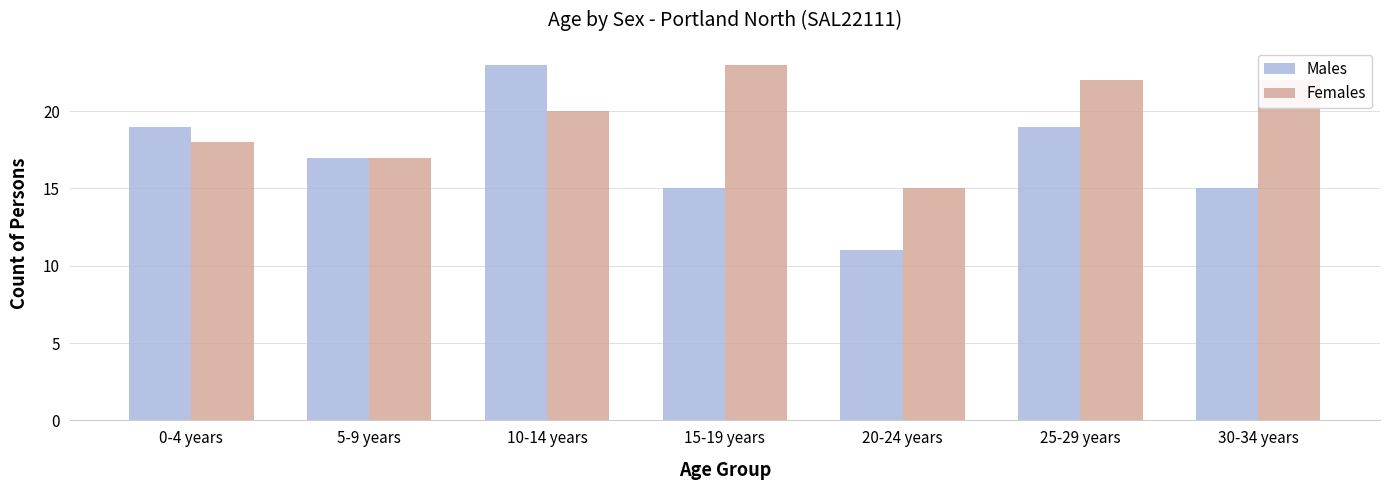

Reading left to right, transcribe all the data shown in this chart.

Males: 19	17	23	15	11	19	15
Females: 18	17	20	23	15	22	22